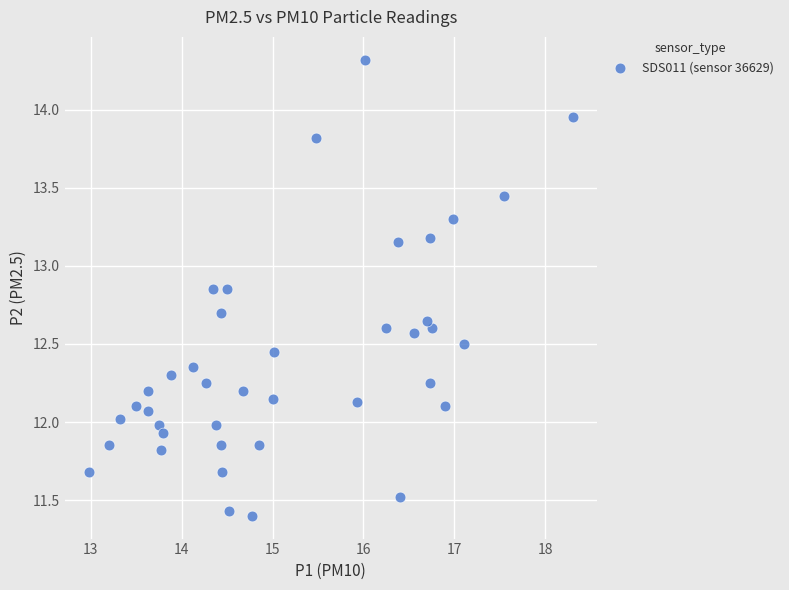

What is the range of X values (max minus min)?

5.3